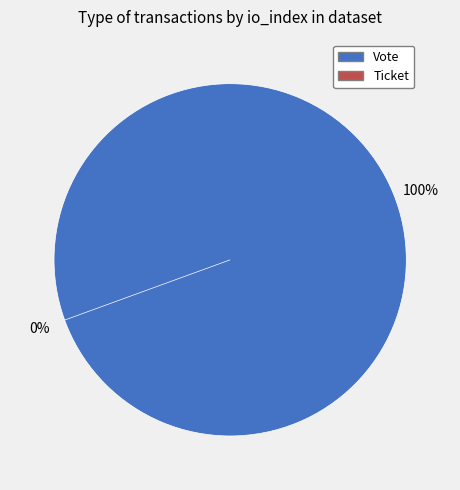

Between Ticket and Vote, which is larger?

Vote